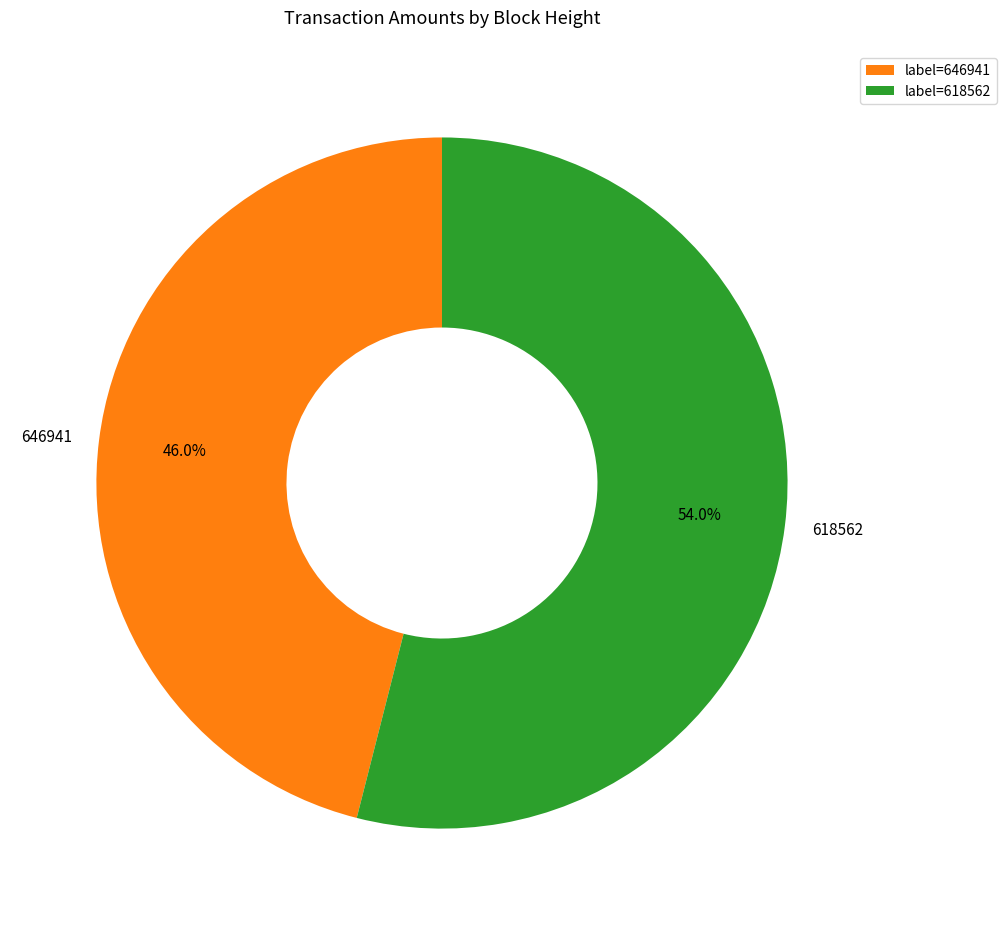

To the nearest percent, what is the difference between the largest and smallest slice percentages?

8%